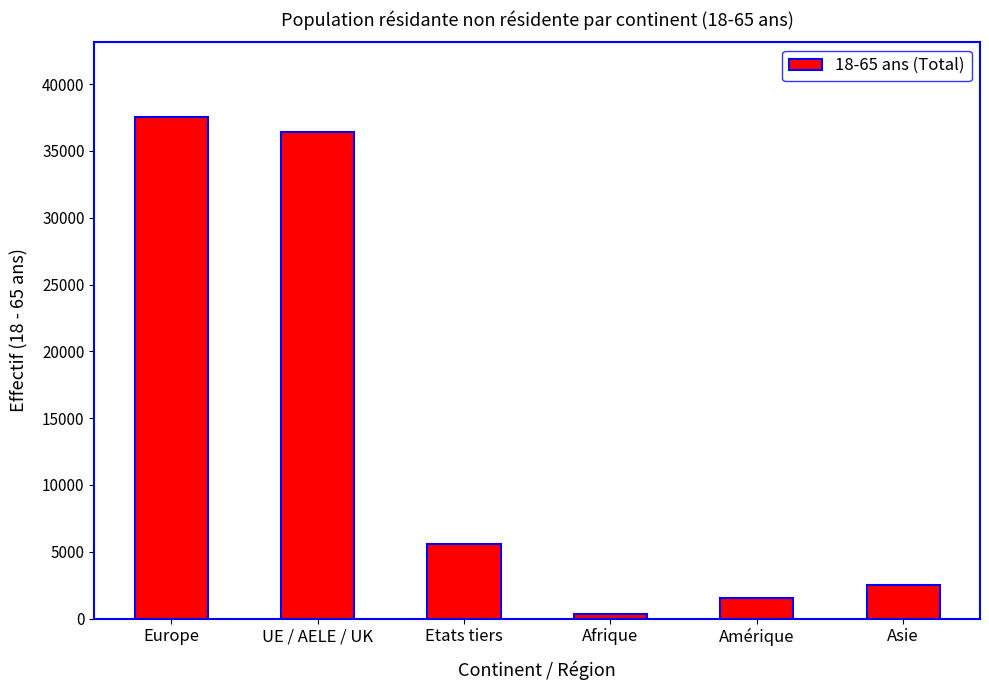

What is the label of the 1st bar from the left?

Europe